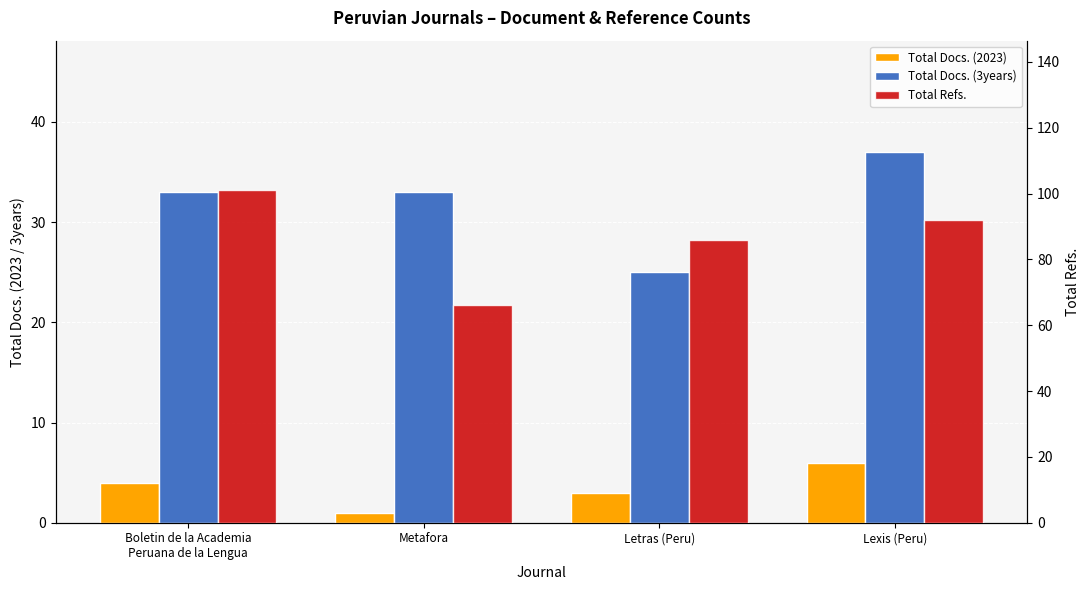

What is the maximum value shown in the chart?

101